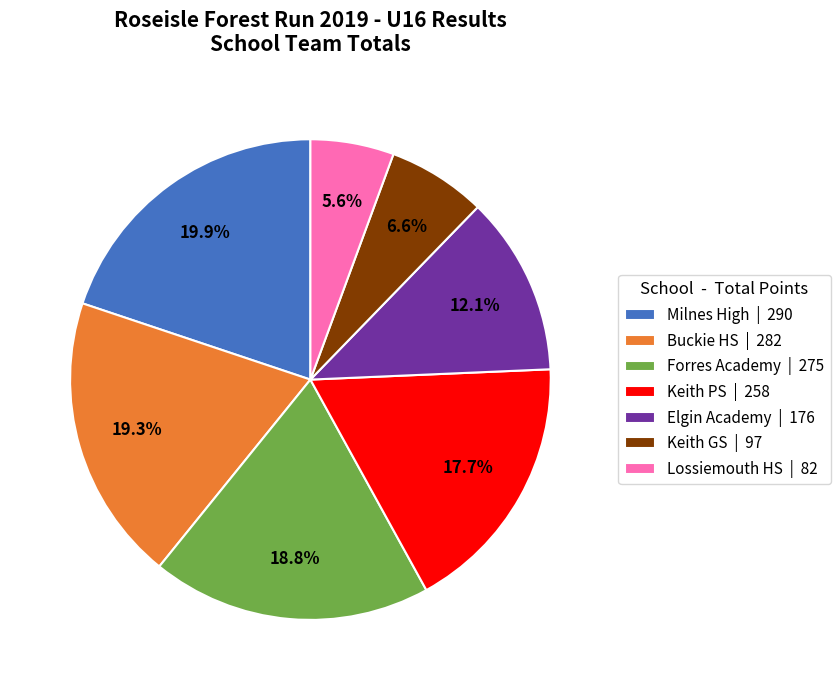

Does Milnes High represent more than half of the total?

No